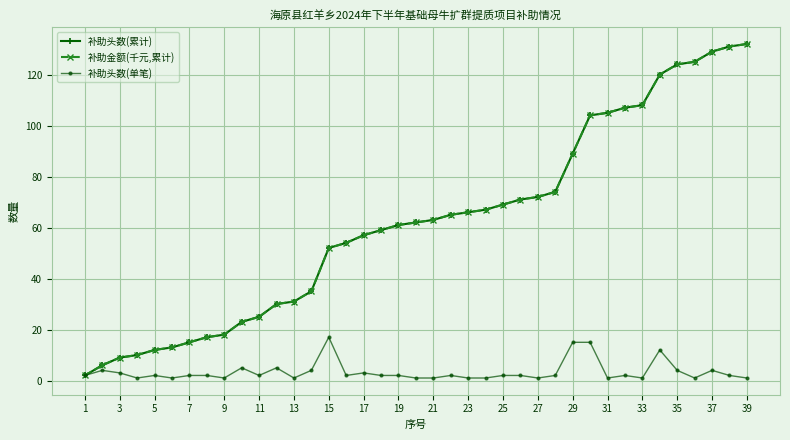

Does the chart have visible grid lines?

Yes